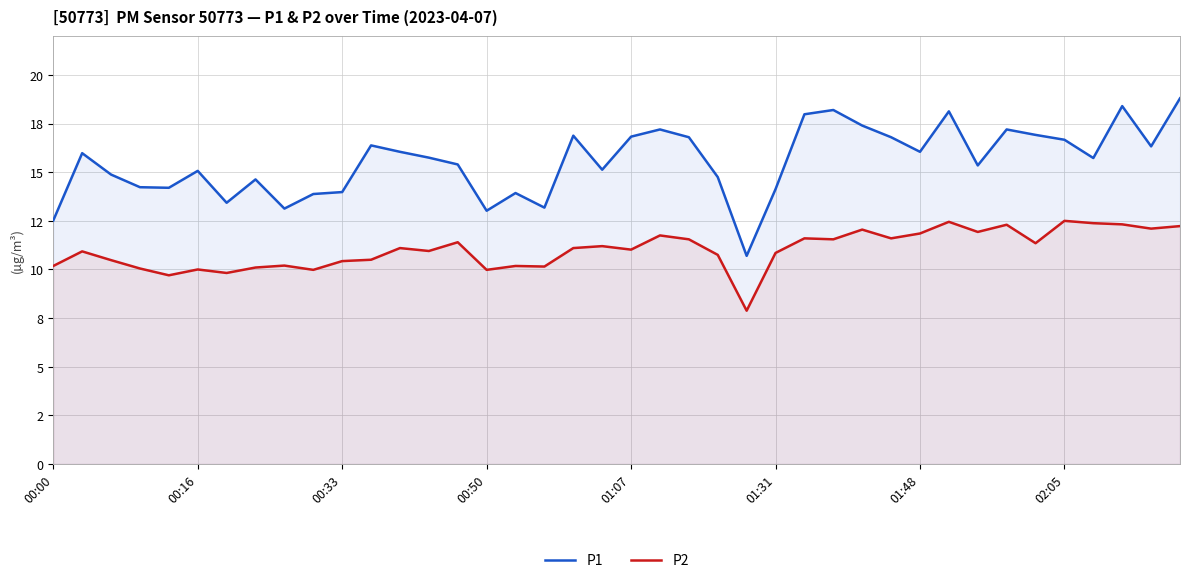

Is the value of P2 at 29 greater than the value of P1 at 16?

No